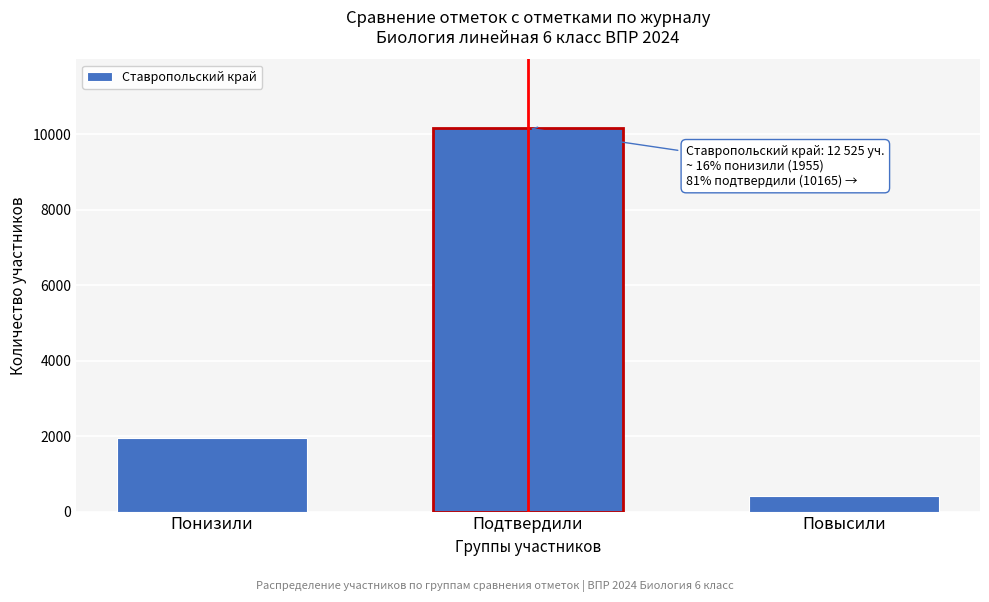

Reading right to left, transcribe all the data shown in this chart.

404	10165	1955